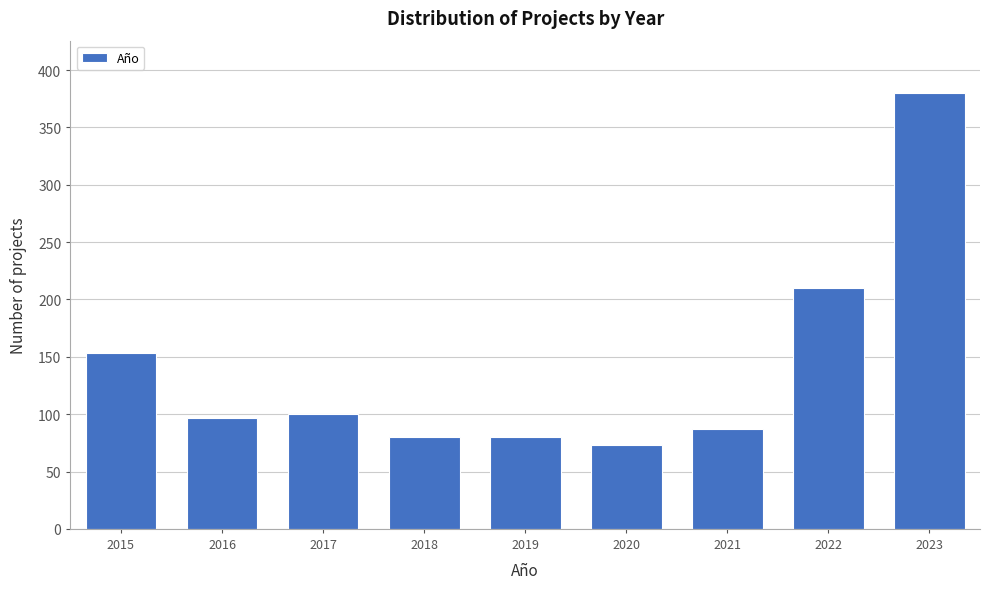

Reading right to left, what are all the values shown in this chart?

380	210	87	73	80	80	100	97	153